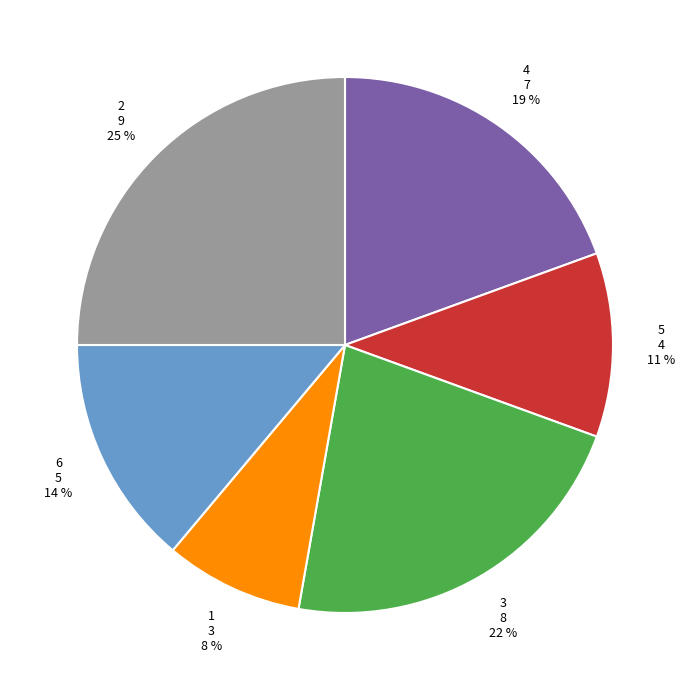

To the nearest percent, what is the difference between the 6 and 5 slice percentages?

3%